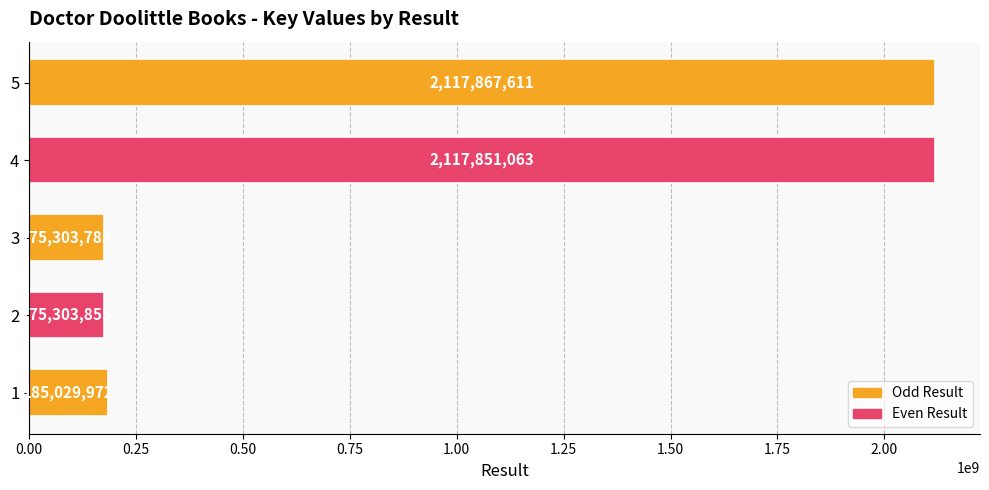

What is the change in value from 3 to 5?

+1942563826